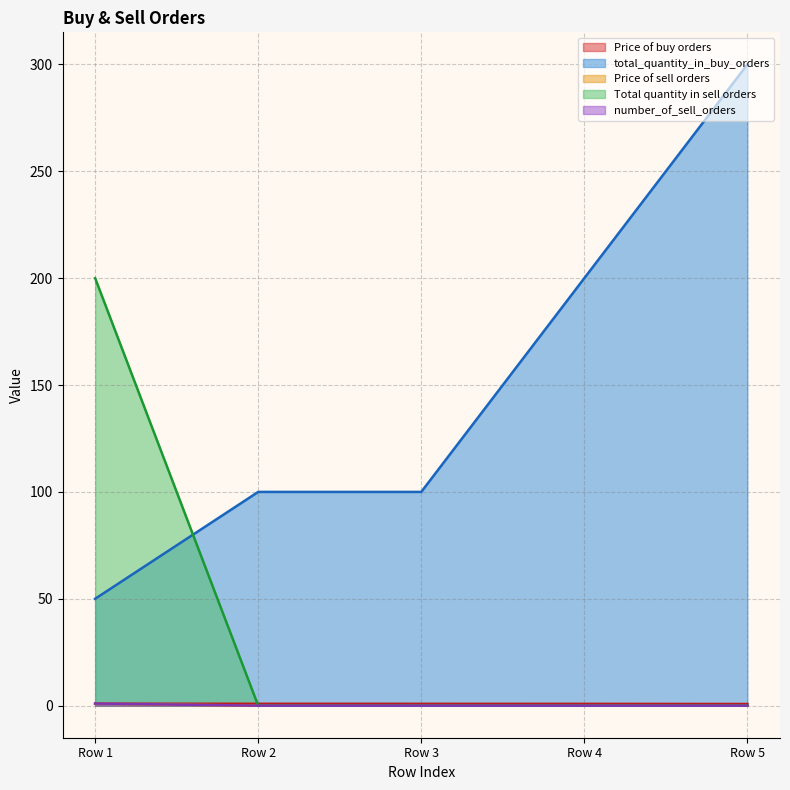

Which series changed the most between Row 4 and Row 5?

total_quantity_in_buy_orders